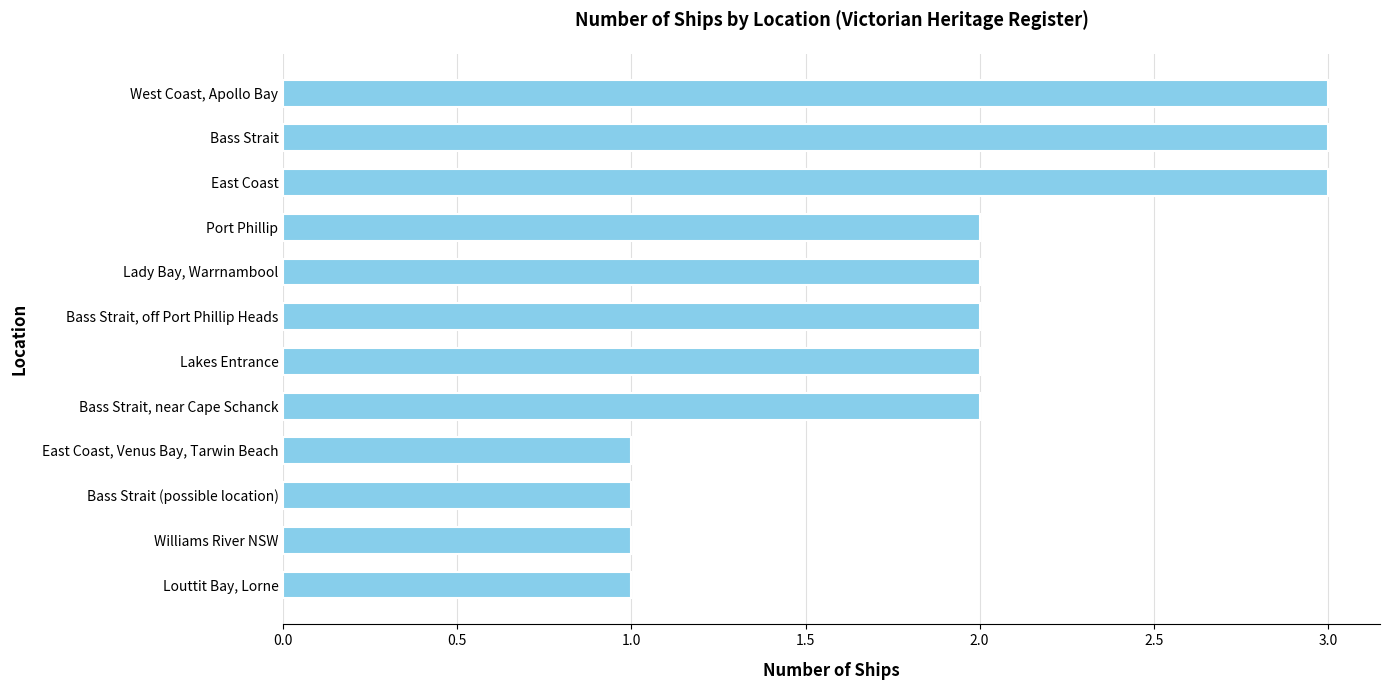

How many bars are there in total?

12